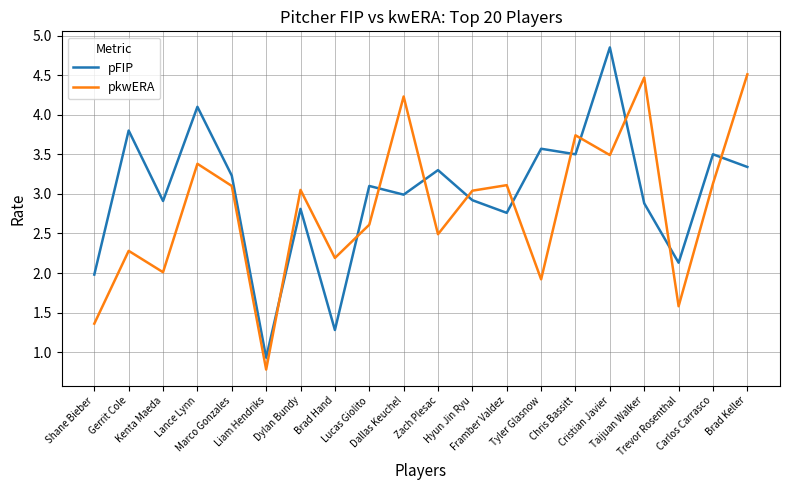

What is the minimum value for pFIP?

0.9